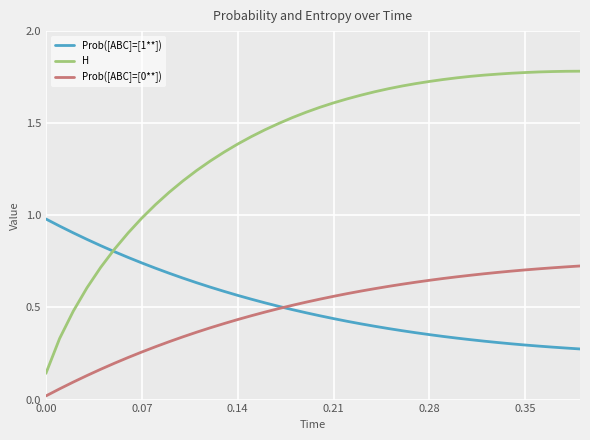

Which series has the largest range (max minus min)?

H